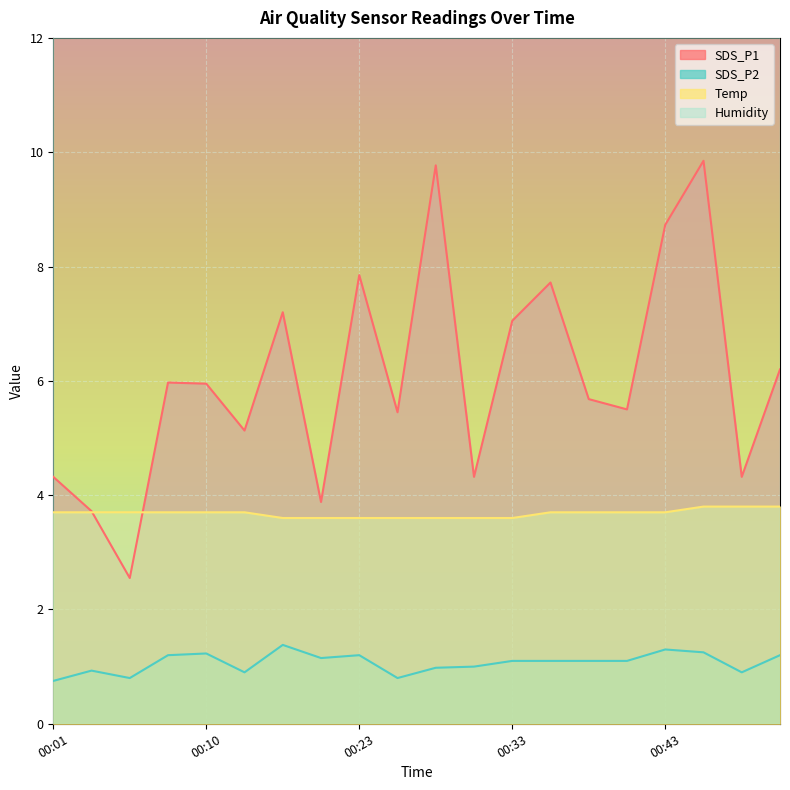

Where is the first local maximum for SDS_P1?

00:08